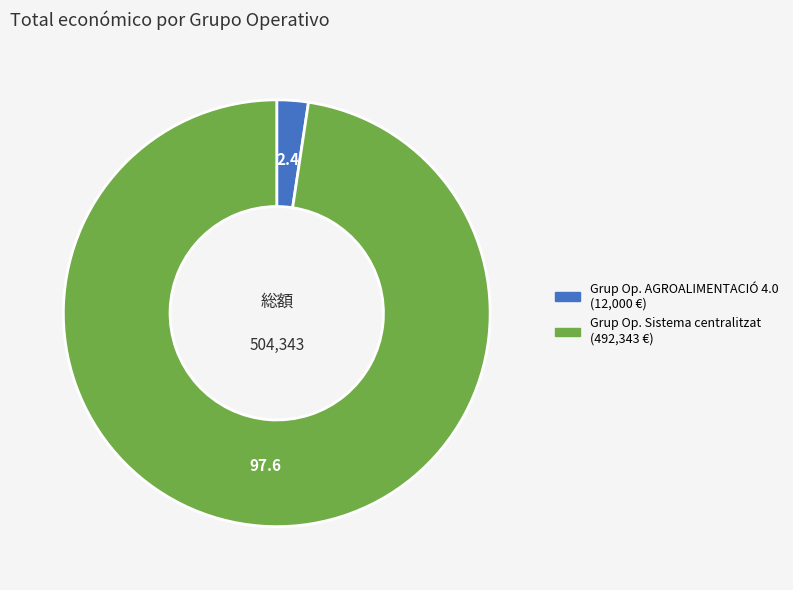

Is the sum of Grup Op. AGROALIMENTACIÓ 4.0 (12,000 €) and Grup Op. Sistema centralitzat (492,343 €) greater than half?

Yes